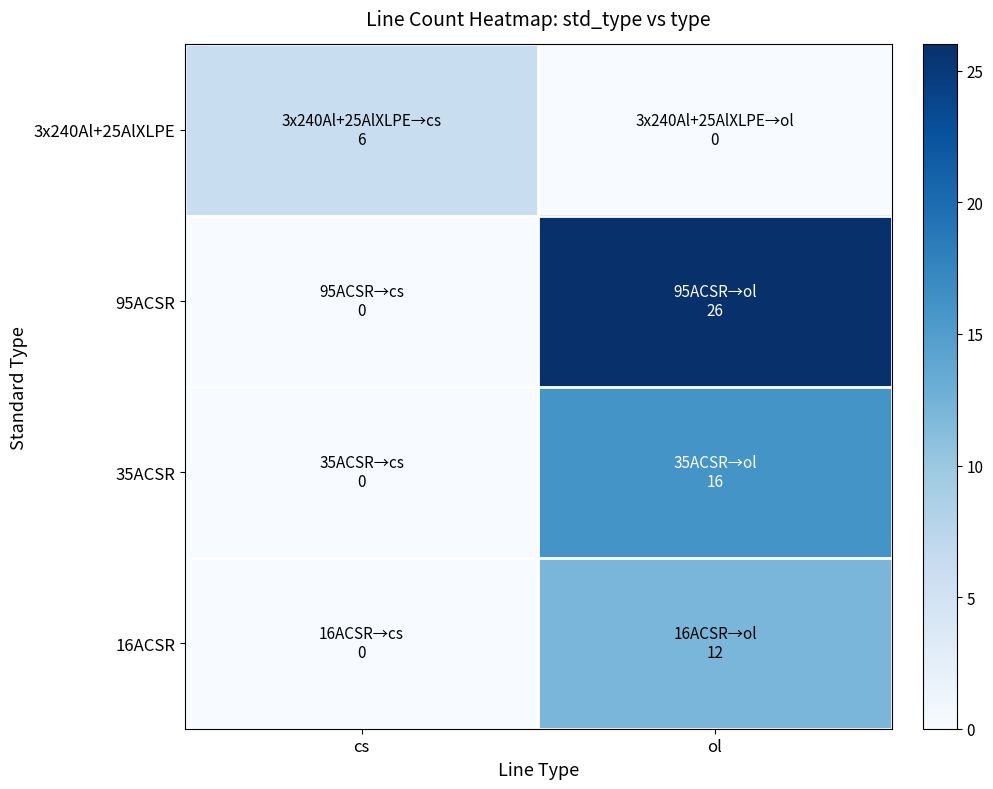

Reading left to right, transcribe all the data shown in this chart.

3x240Al+25AlXLPE: cs=6	ol=0
95ACSR: cs=0	ol=26
35ACSR: cs=0	ol=16
16ACSR: cs=0	ol=12